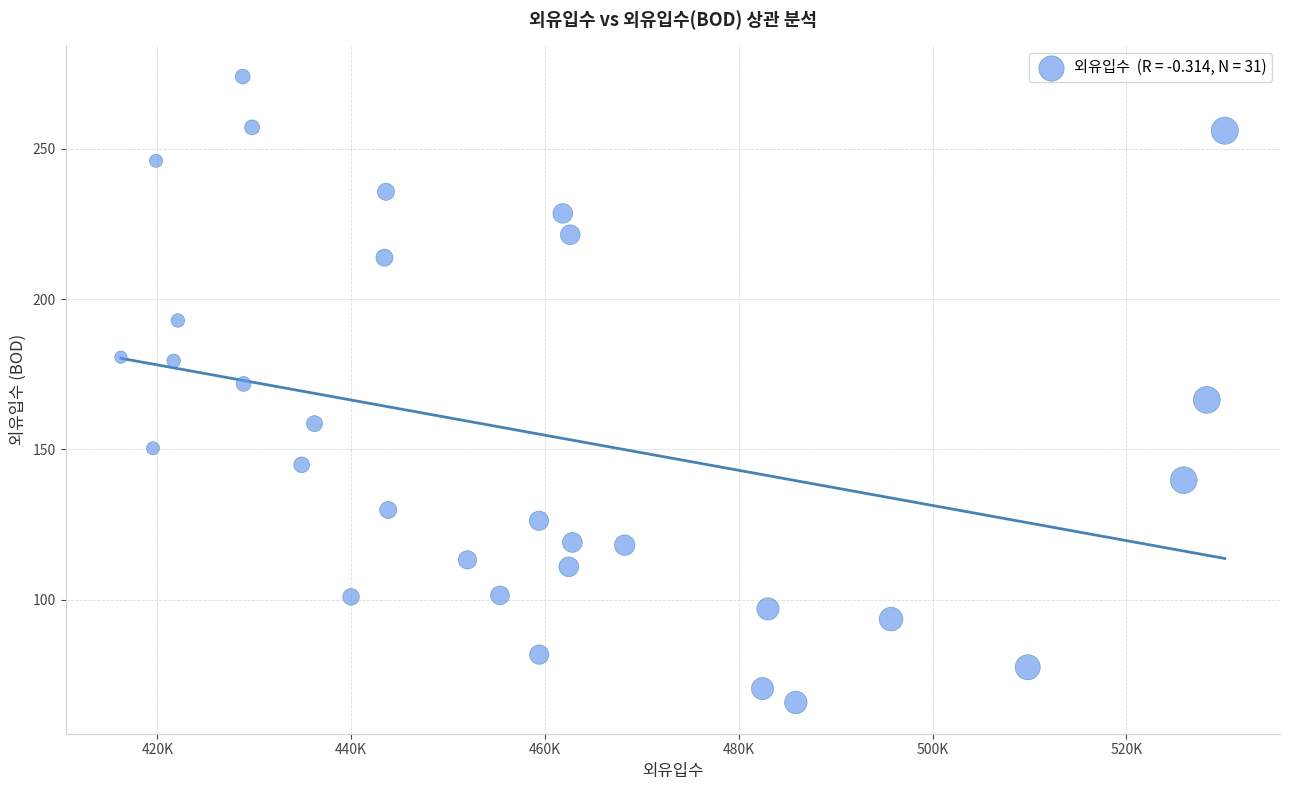

What is the range of Y values (max minus min)?

208.1